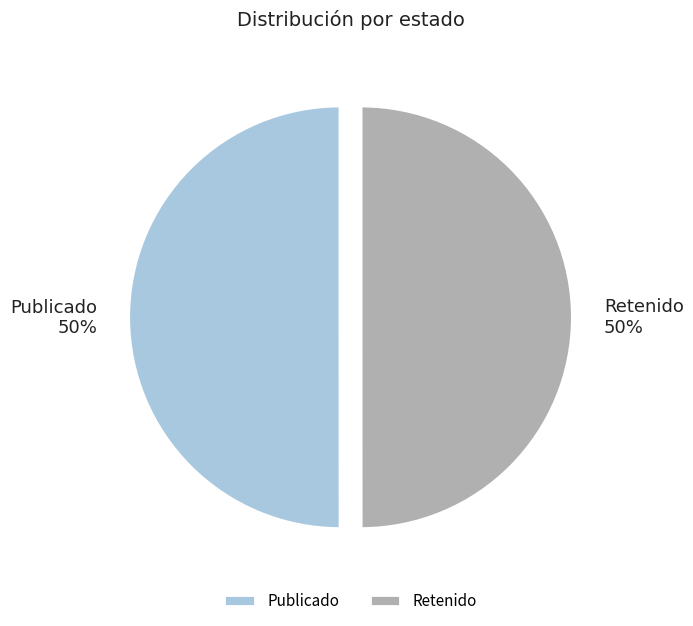

To the nearest percent, what portion does Publicado represent?

50%